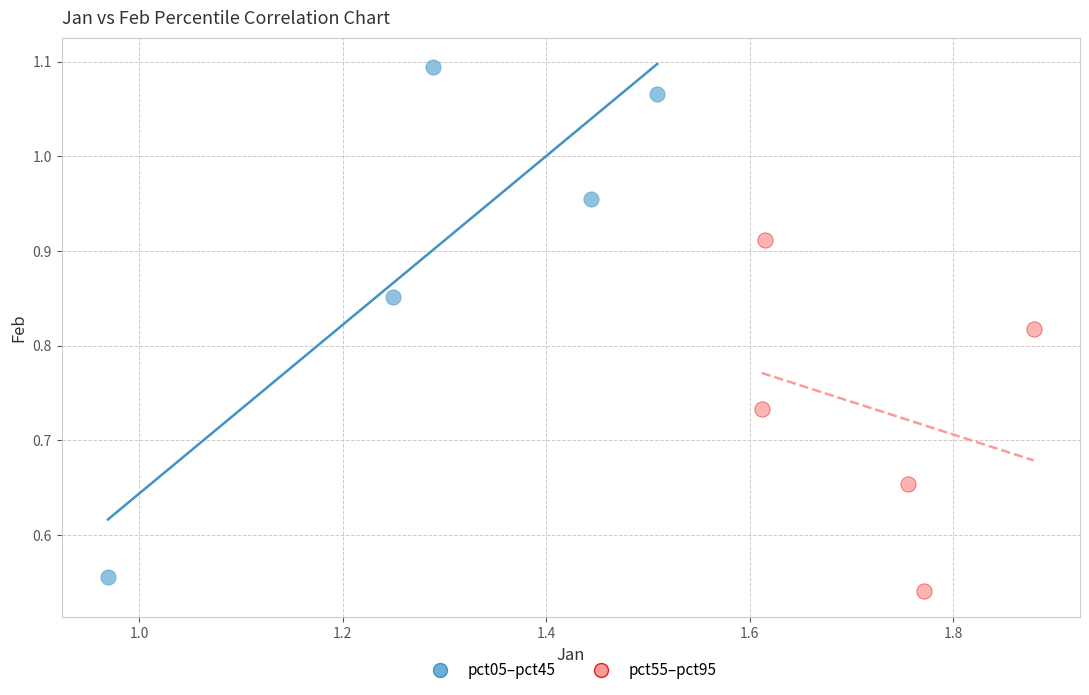

Which series contains the highest Y value?

pct05–pct45